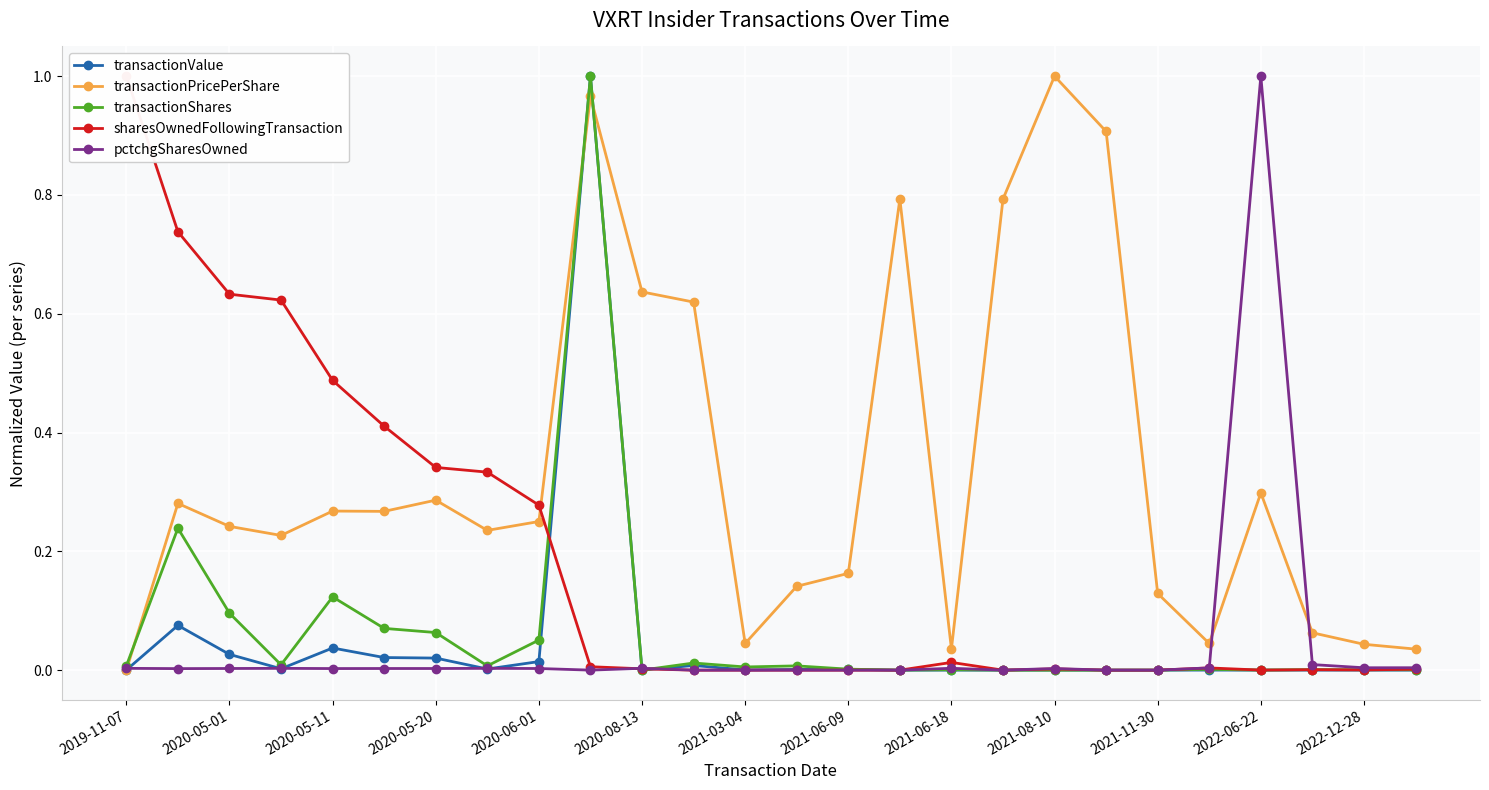

At which label does transactionPricePerShare reach its peak?

2021-08-10